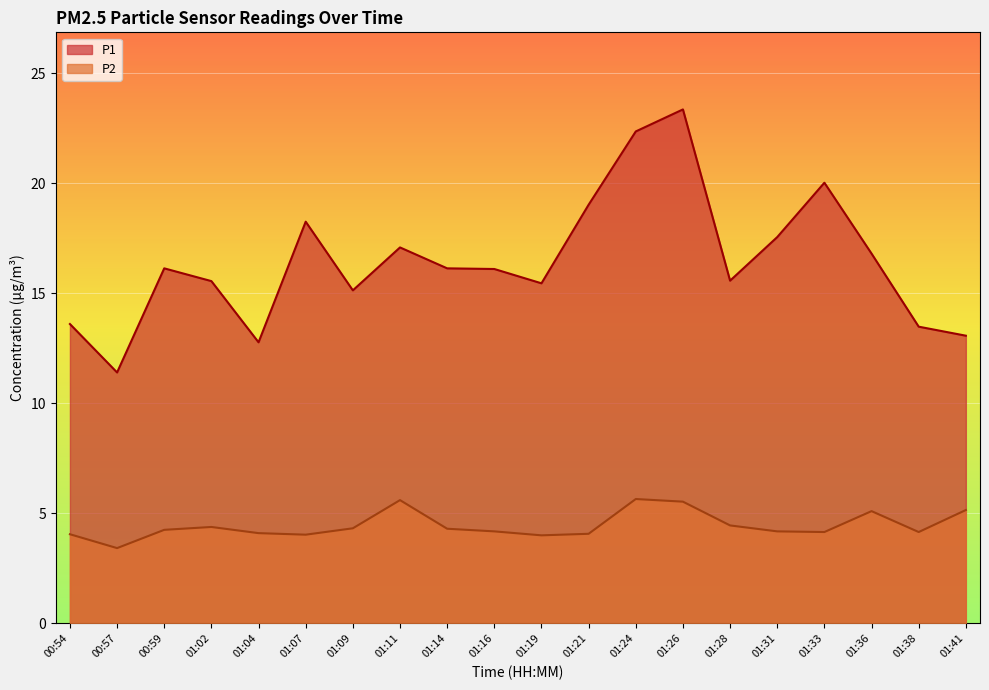

What is the difference between the P1 values at 01:02 and 01:04?

2.8